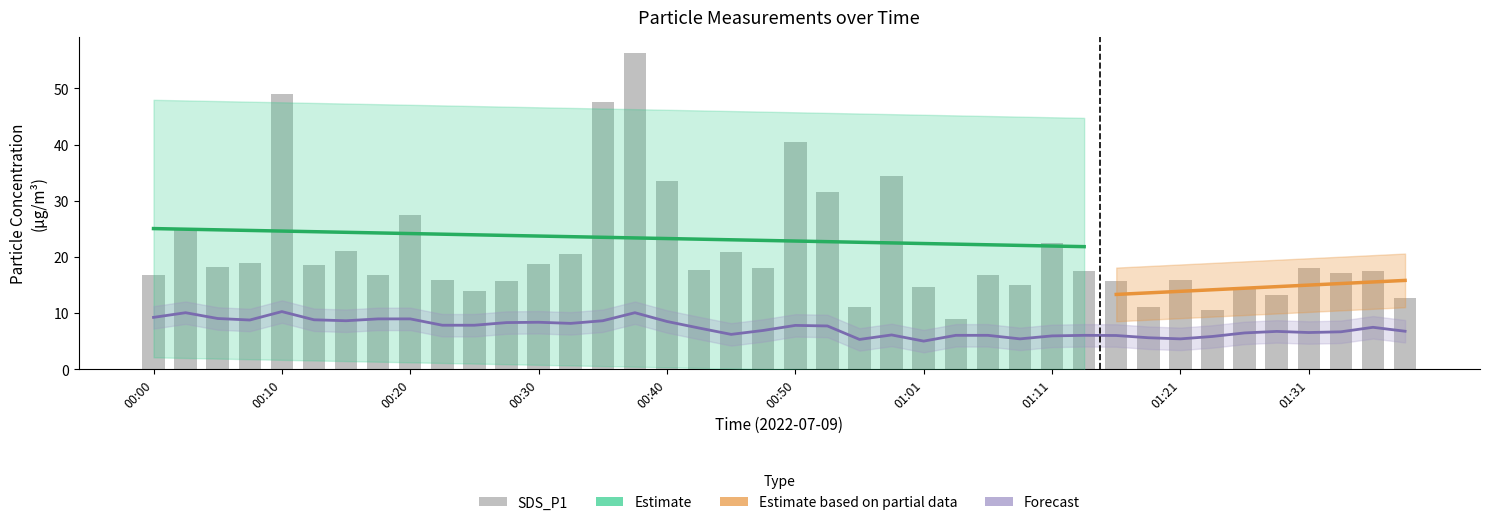

What is the total value across all series at 00:18?

25.7